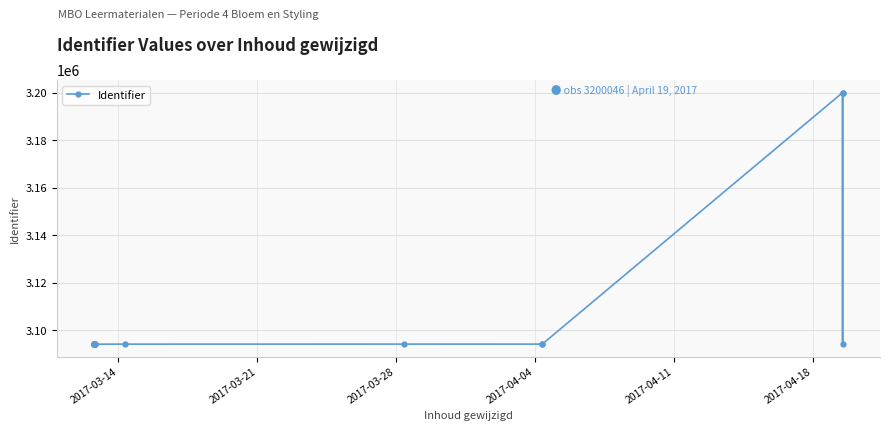

The value at 19 is 1970549. True or false?

False